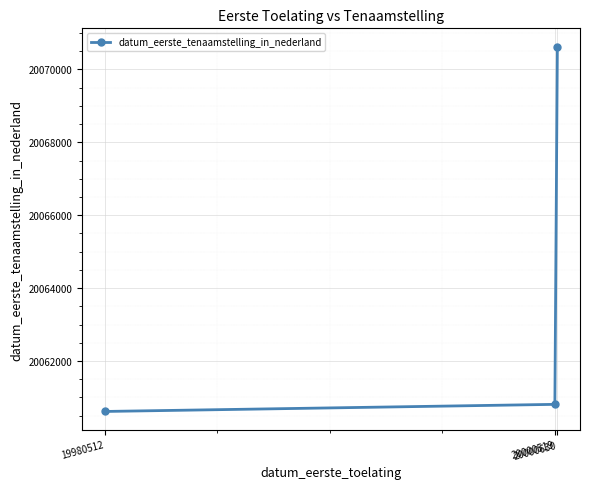

What is the difference between the maximum and minimum values?

10013